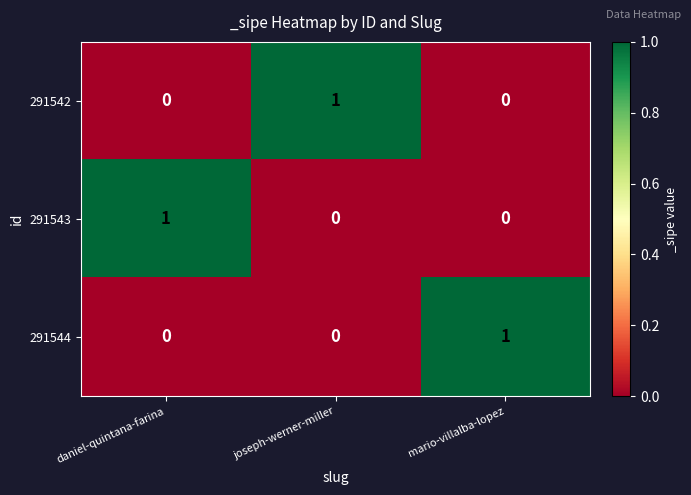

How many series are shown in this chart?

3